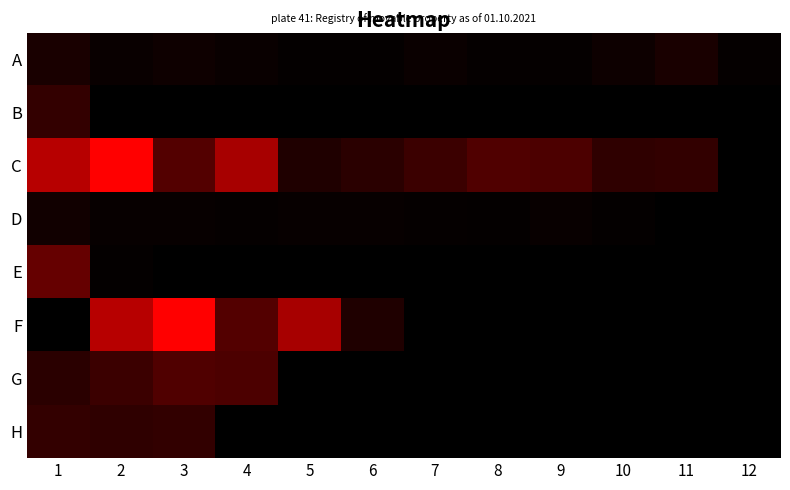

How many distinct data groups are displayed?

8